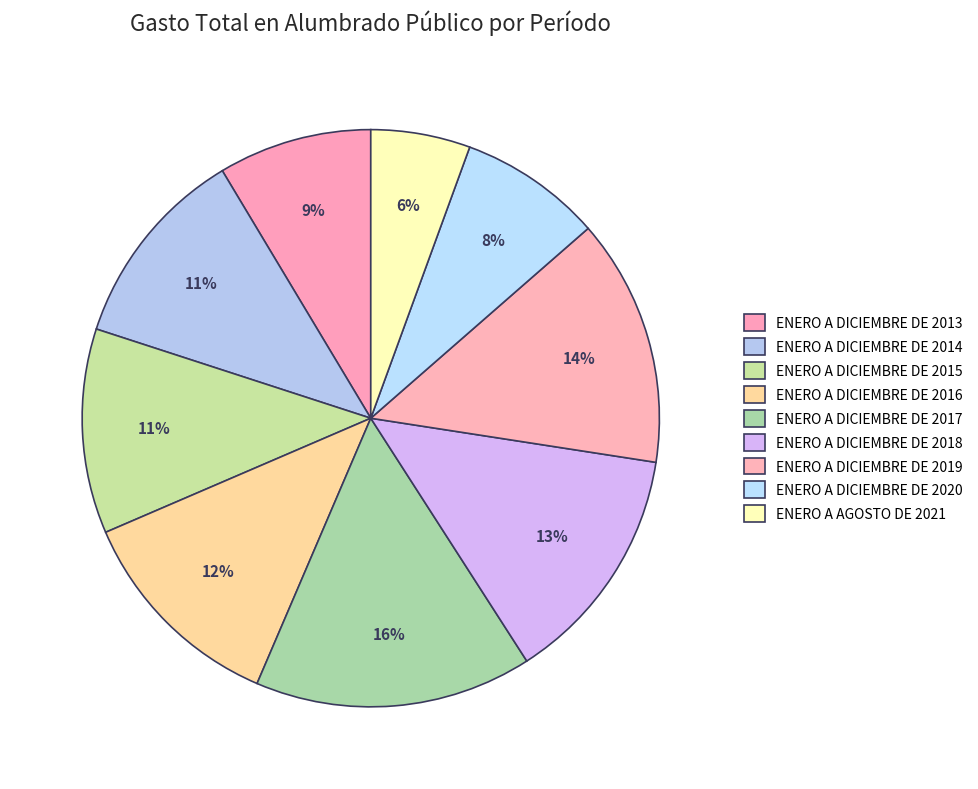

Is it true that ENERO A DICIEMBRE DE 2017 is 8% of the pie?

False